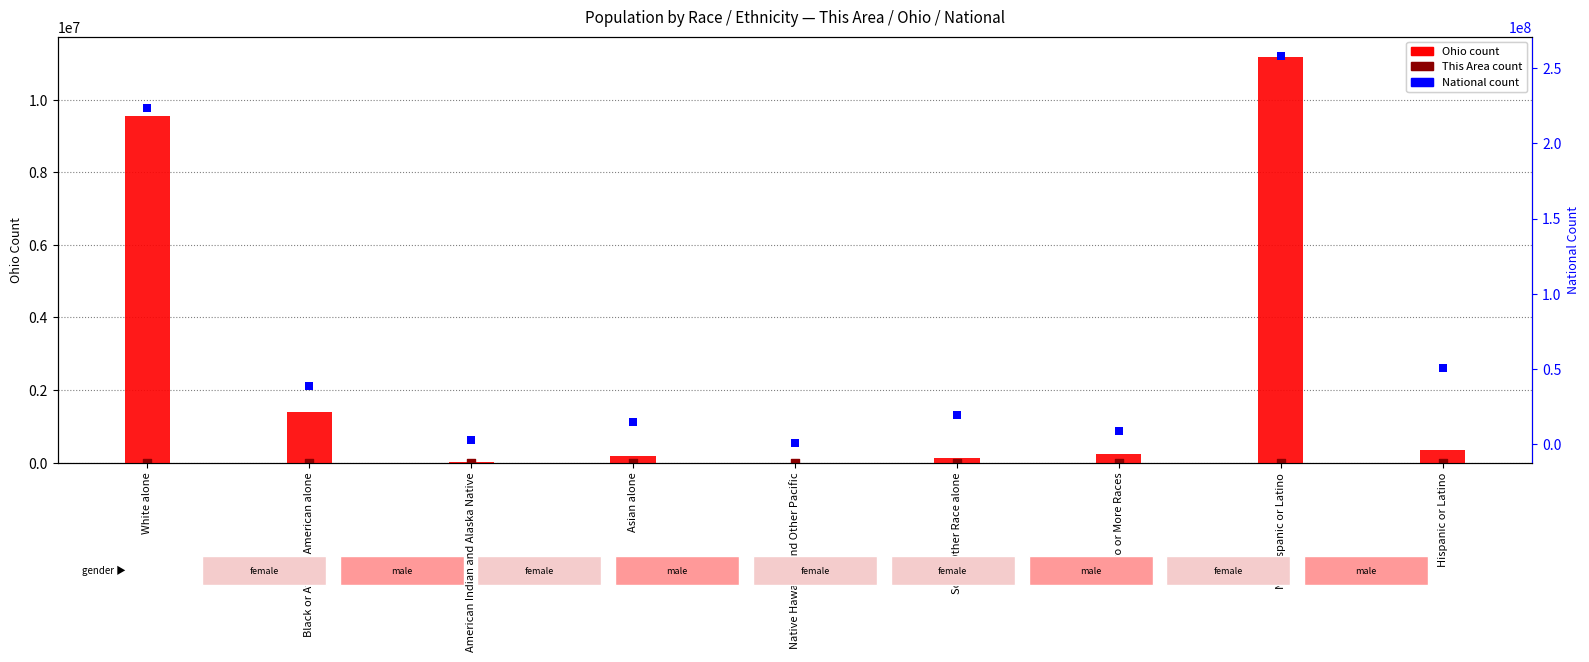

At how many categories does at least one series exceed 130028601?

2